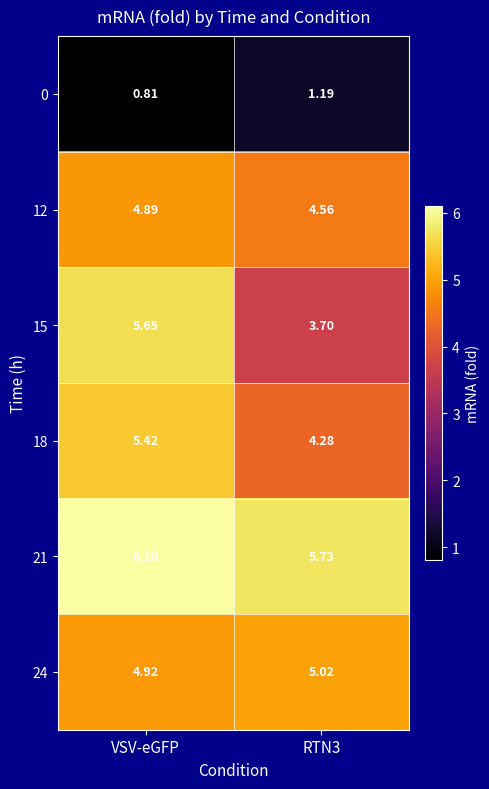

Rank the series at RTN3 from lowest to highest value.

0, 15, 18, 12, 24, 21